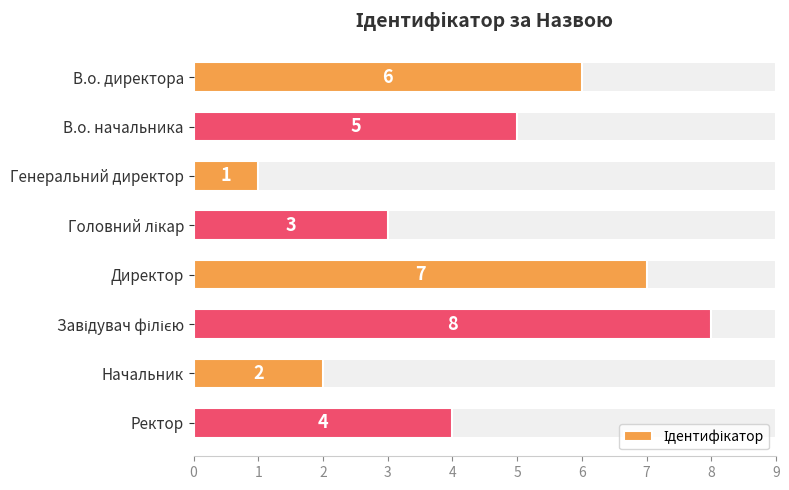

Rank the categories by value from highest to lowest.

Завідувач філією, Директор, В.о. директора, В.о. начальника, Ректор, Головний лікар, Начальник, Генеральний директор